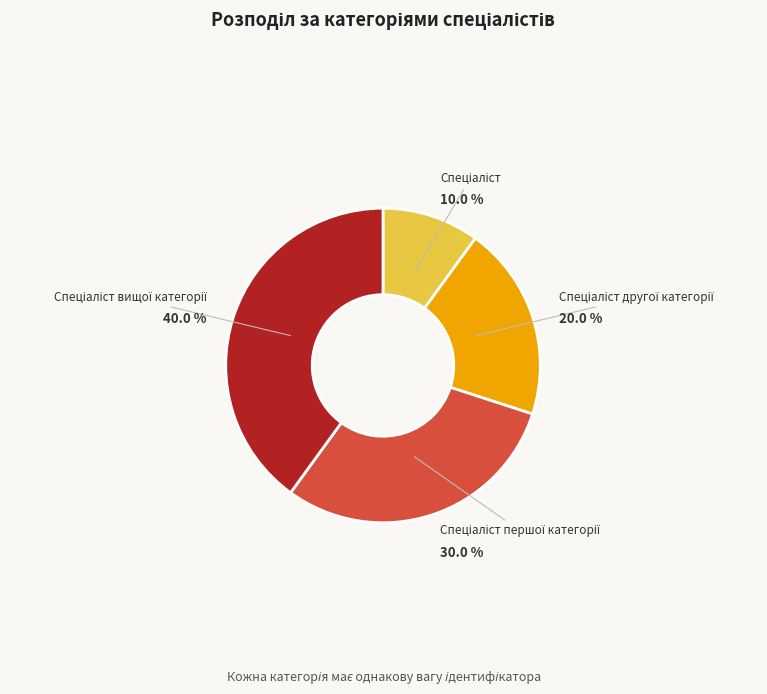

Is there any slice that represents more than half of the pie?

No